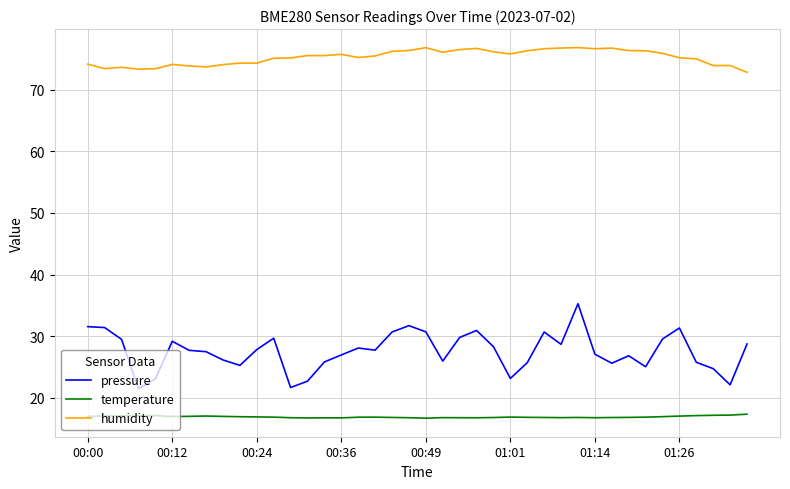

What is the minimum value for temperature?

16.7